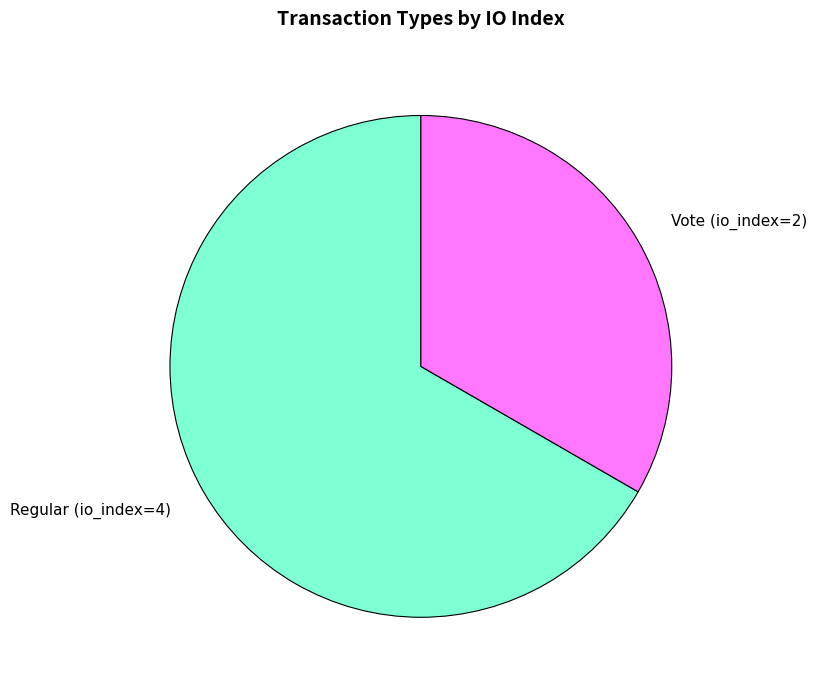

What is the smallest slice in the pie chart?

Vote (io_index=2)